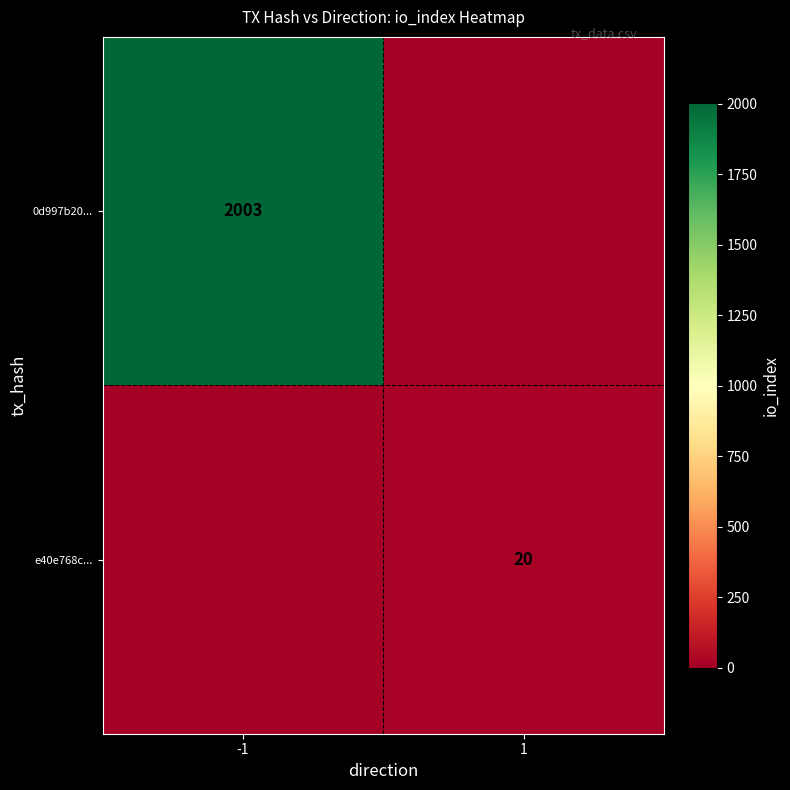

The value of e40e768c... at 1 is 9. True or false?

False